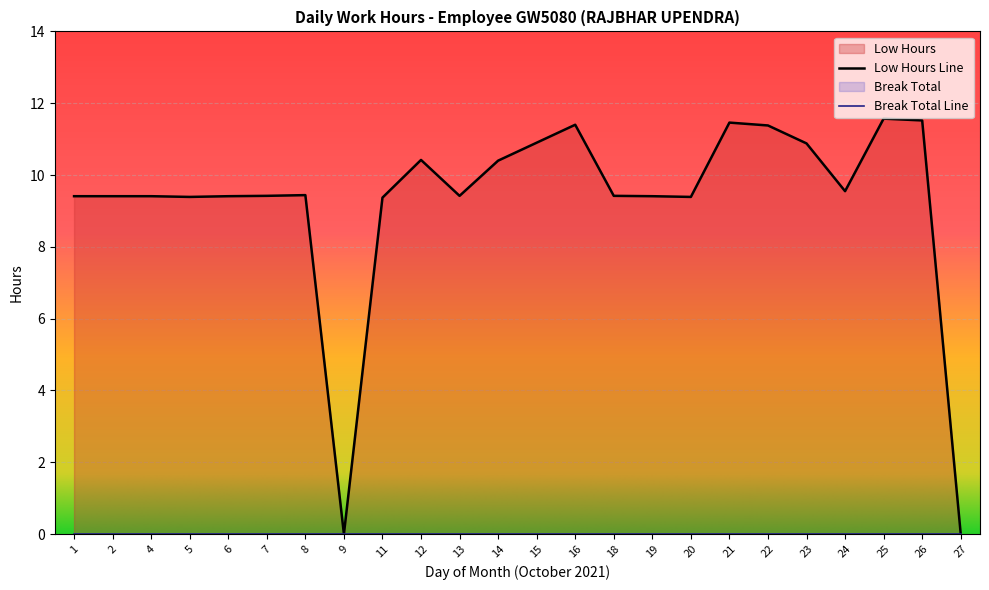

List the labels in order of value, largest first.

25, 26, 21, 16, 22, 15, 23, 12, 14, 24, 8, 7, 13, 18, 1, 2, 4, 6, 19, 5, 20, 11, 9, 27